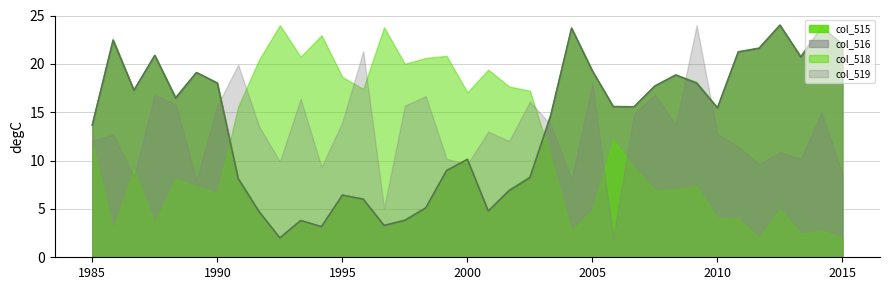

How many data points in col_516 are above 15?

20